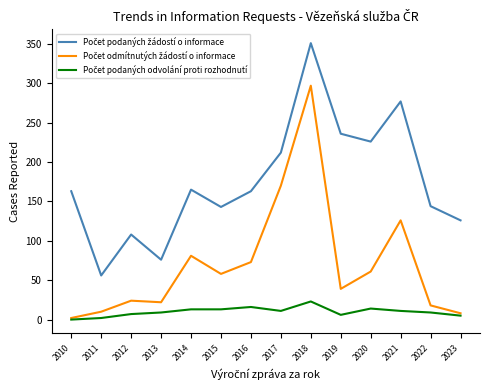

At which category is the sum across all series the highest?

2018